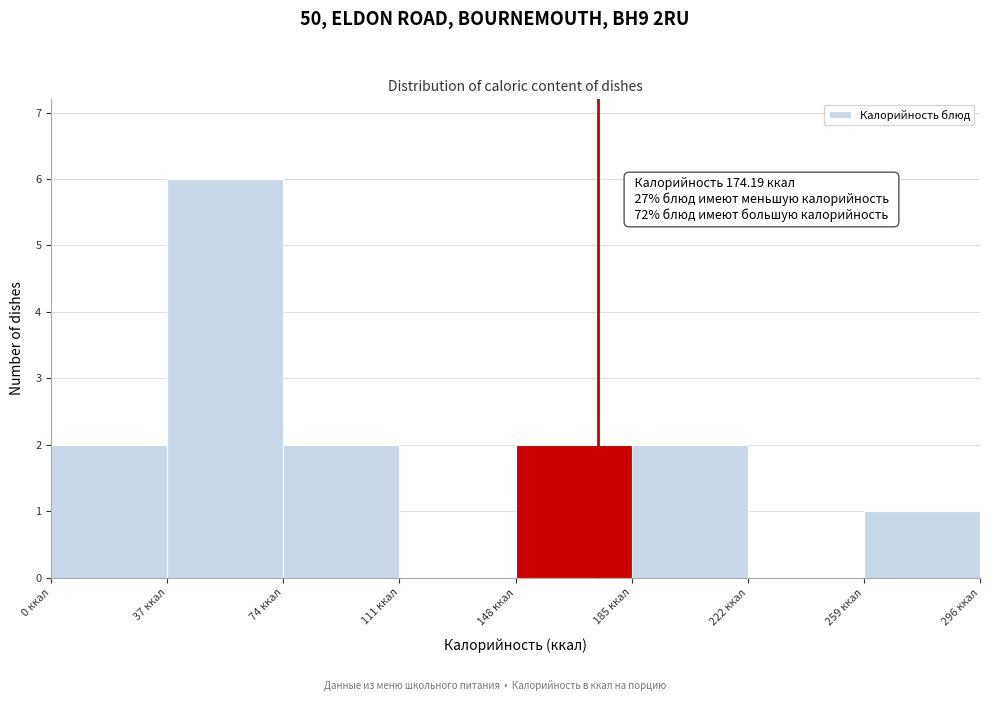

Which range on the x-axis has the tallest bar?

37 to 74